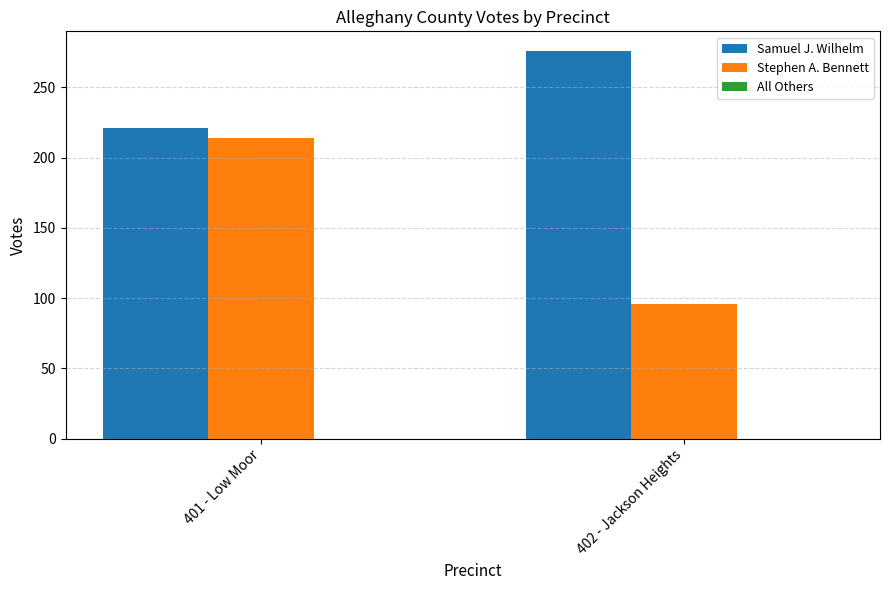

Which series changed the most between 401 - Low Moor and 402 - Jackson Heights?

Stephen A. Bennett